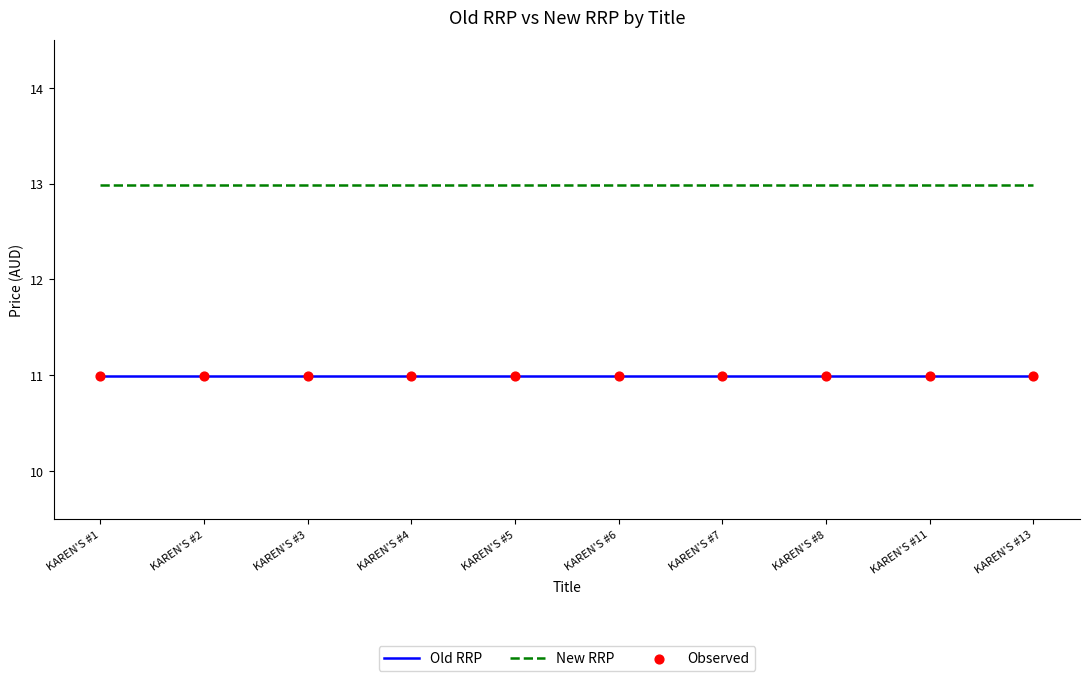

What is the difference between the highest and lowest values at KAREN'S #13?

2.0